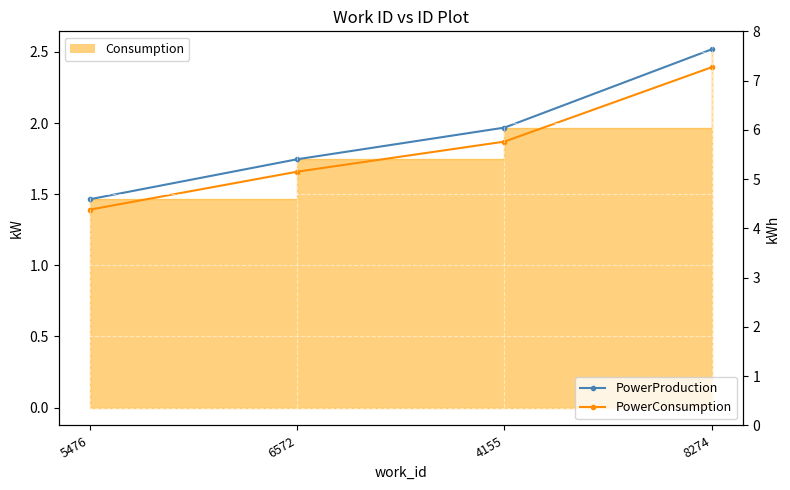

What is the total value across all series at 5476?

2.9